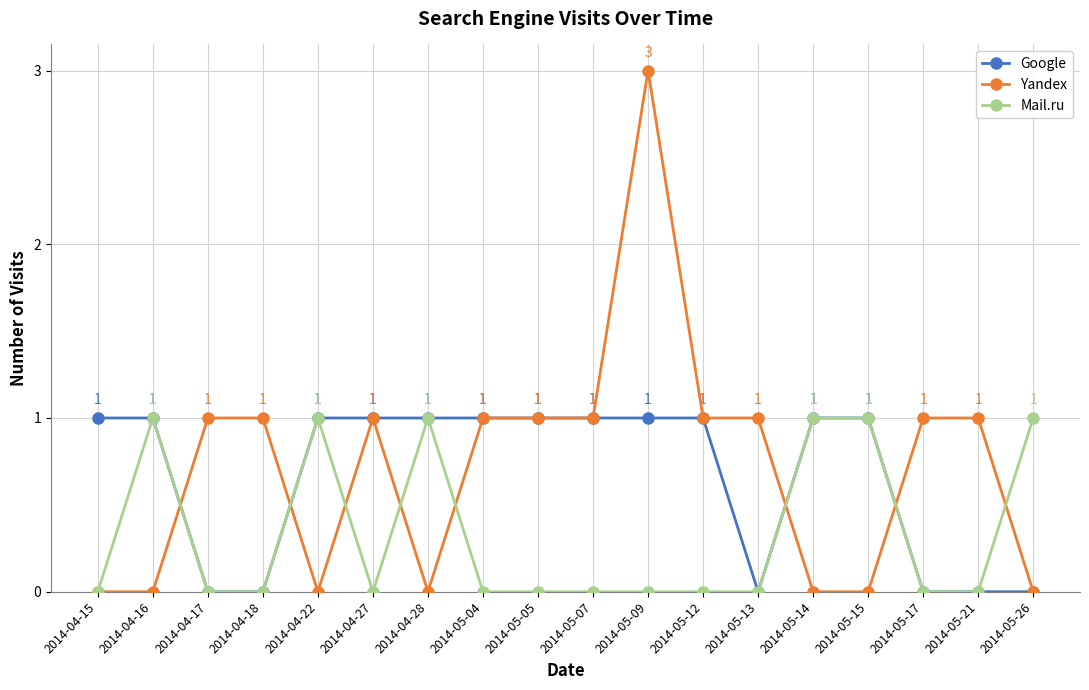

Which series has the largest range (max minus min)?

Yandex